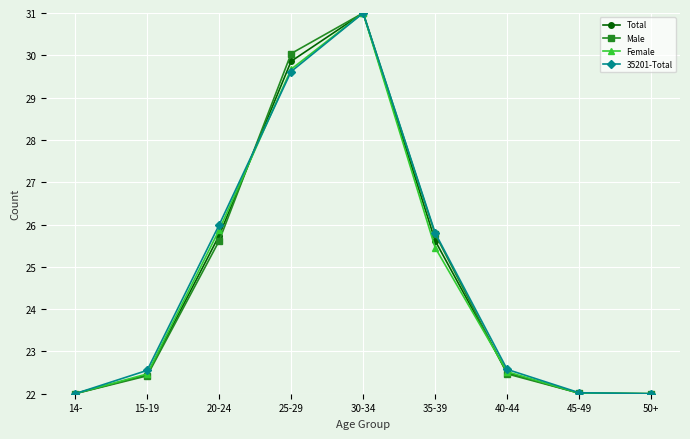

Is it true that Total equals 29.5 at 50+?

False